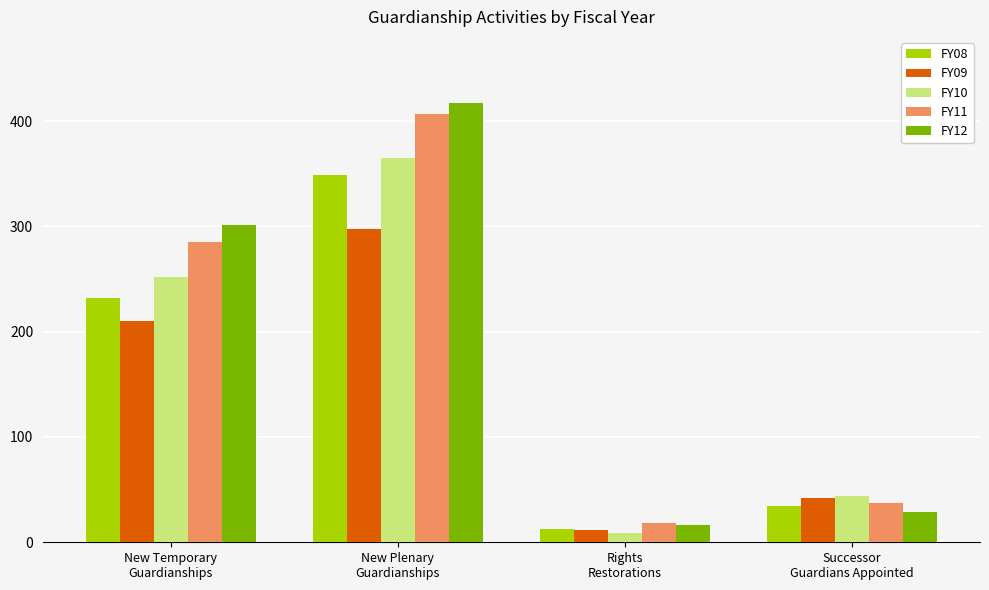

What is the label of the 1st bar from the right?

Successor
Guardians Appointed